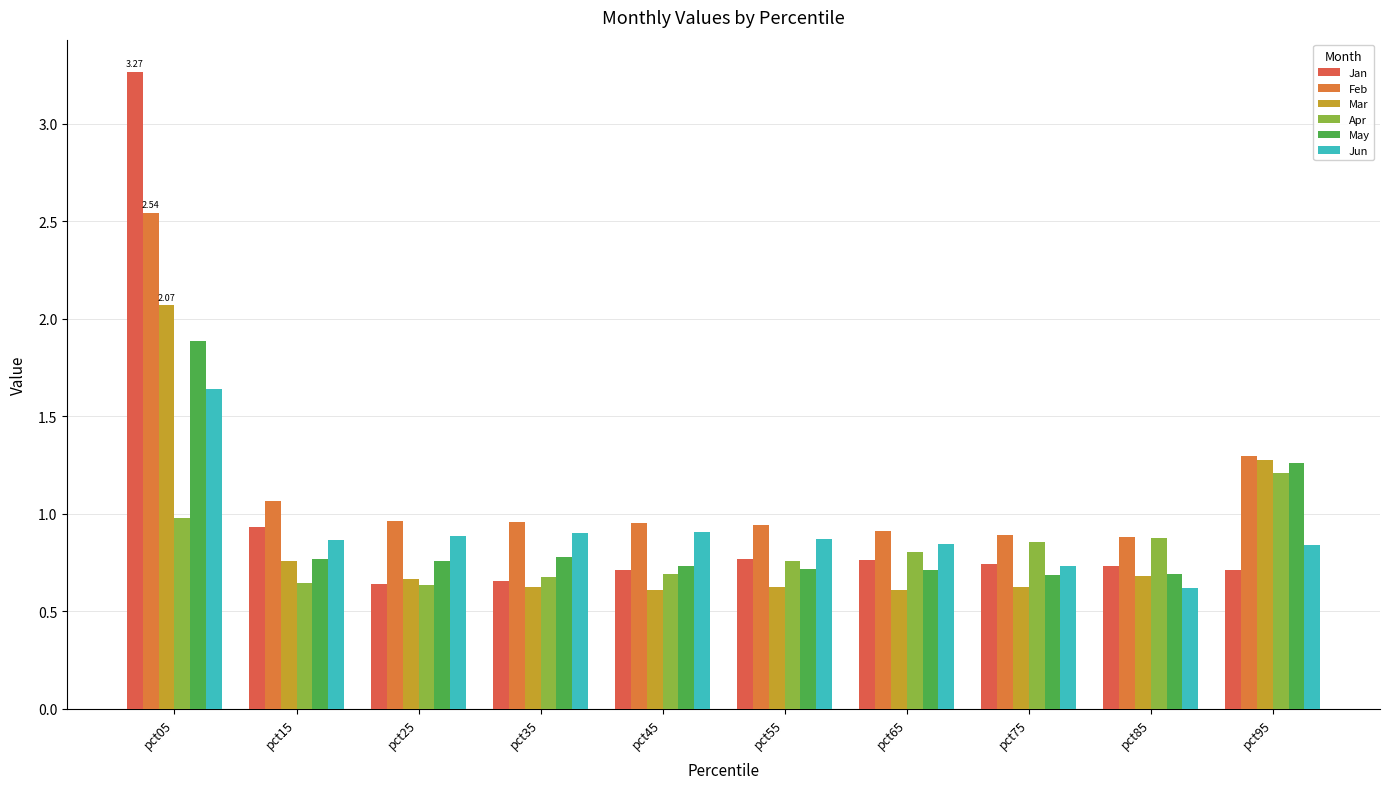

Is the value of Jun at pct75 greater than the value of Jan at pct05?

No